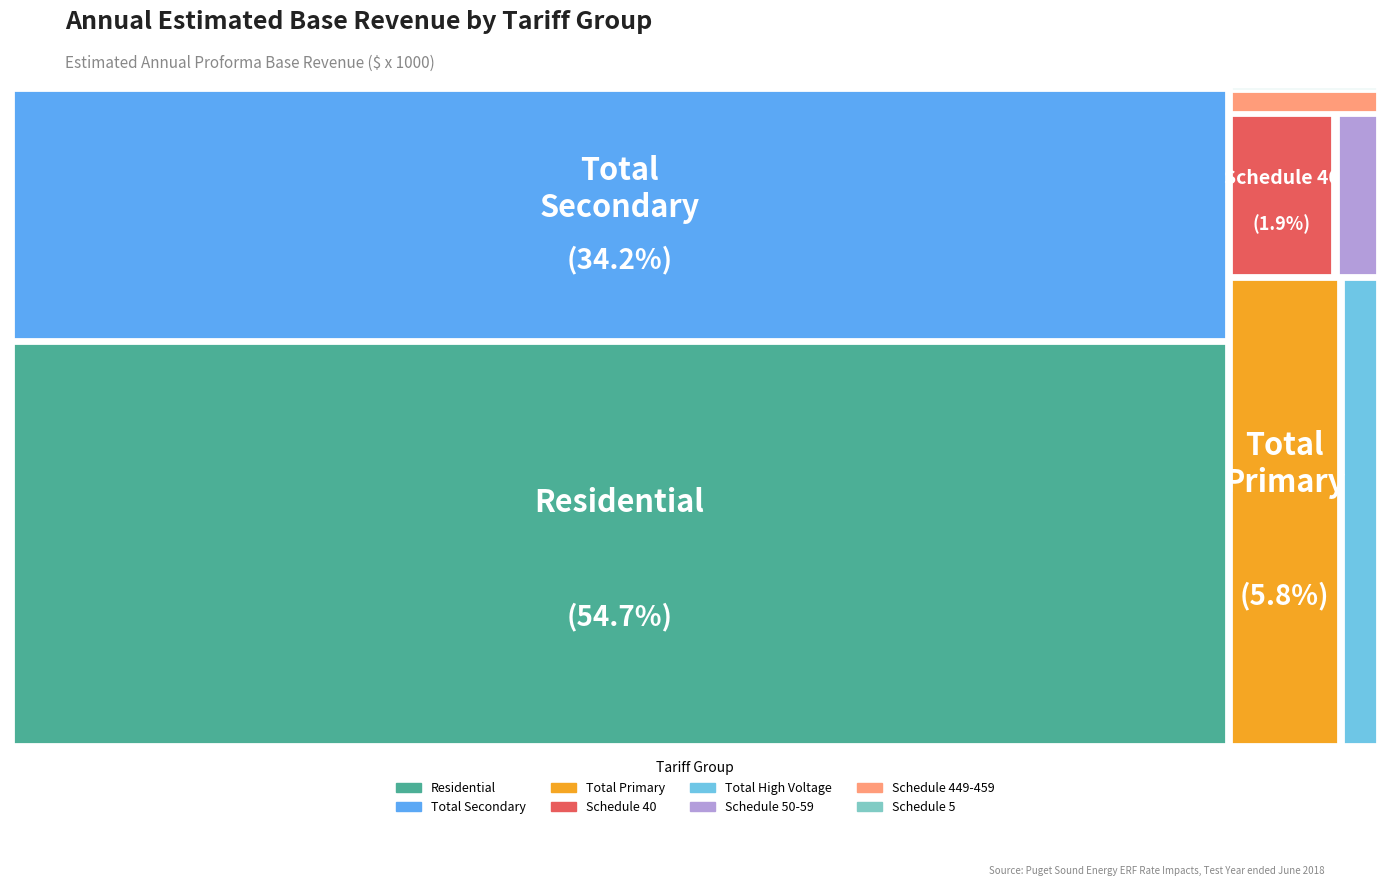

What is the smallest slice in the pie chart?

Schedule 5